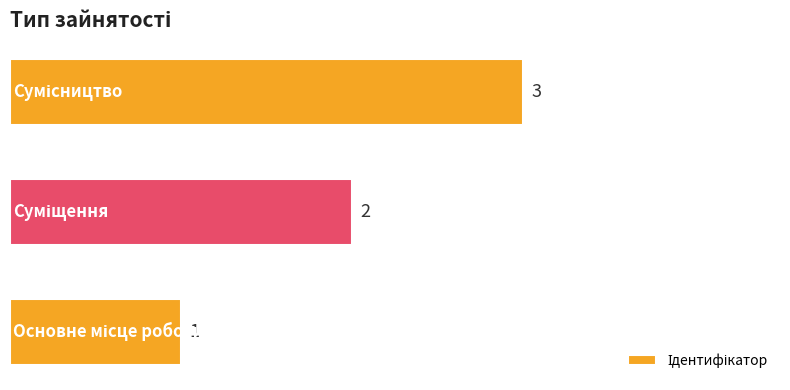

Count the values in the range 1 to 3.

3